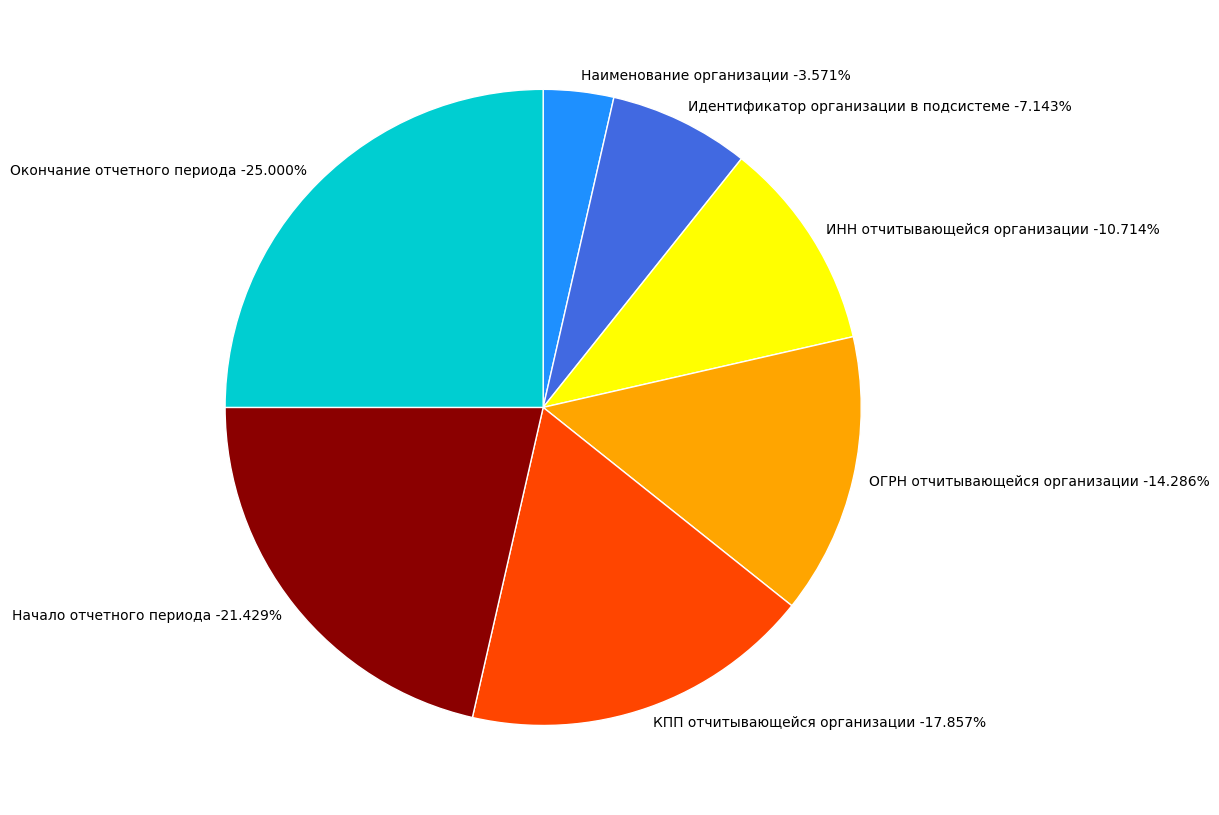

To the nearest percent, what is the difference between the КПП отчитывающейся организации and ИНН отчитывающейся организации slice percentages?

7%